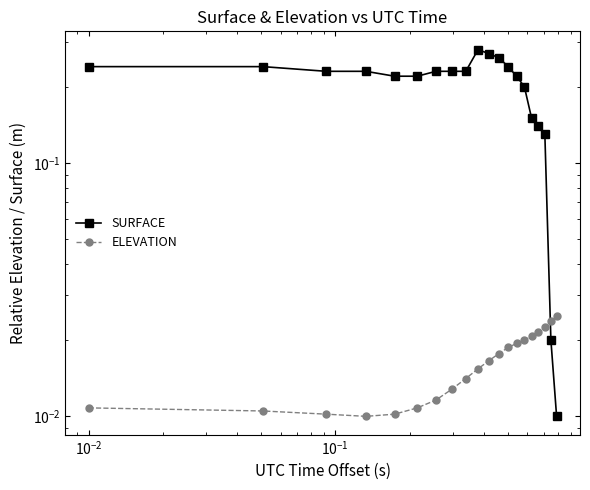

True or false: SURFACE and ELEVATION cross at least once.

True